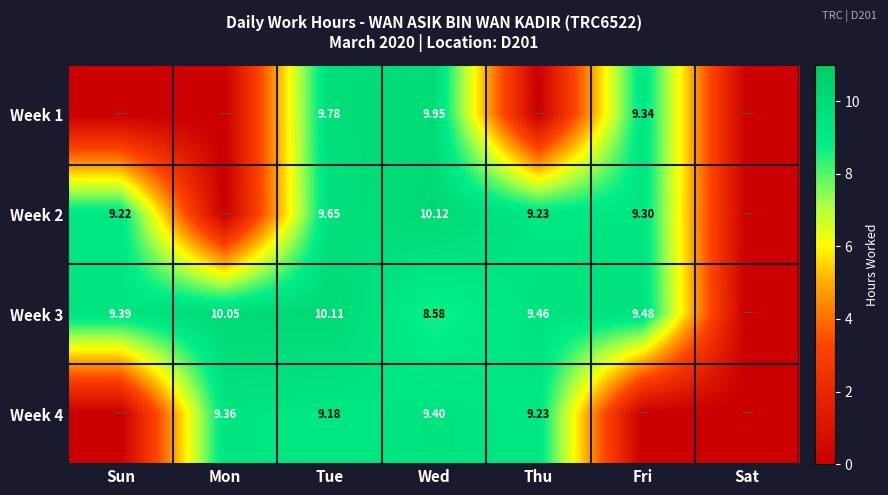

The value of Week 3 at Tue is 2.2. True or false?

False